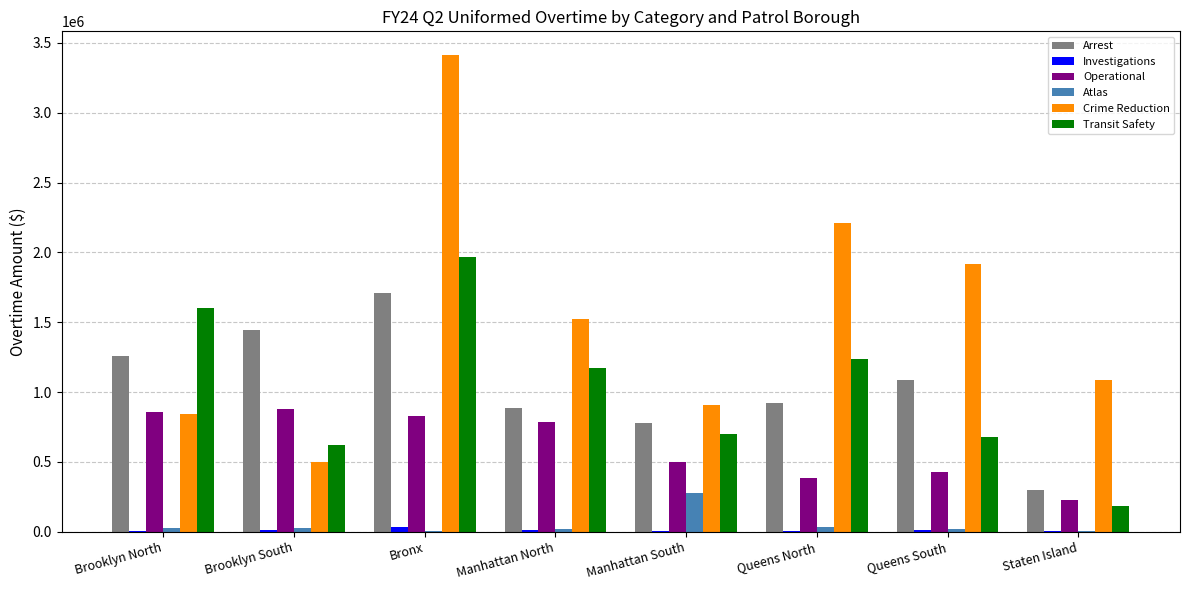

What is the greatest value displayed?

3412302.2